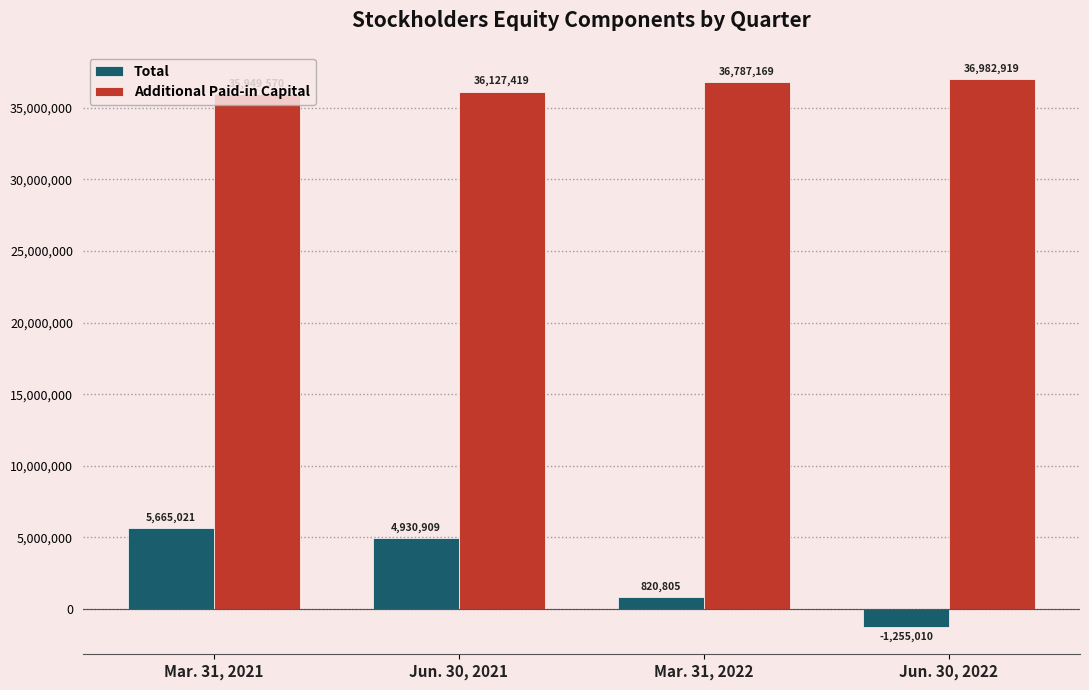

Rank the categories by Additional Paid-in Capital value from lowest to highest.

Mar. 31, 2021, Jun. 30, 2021, Mar. 31, 2022, Jun. 30, 2022